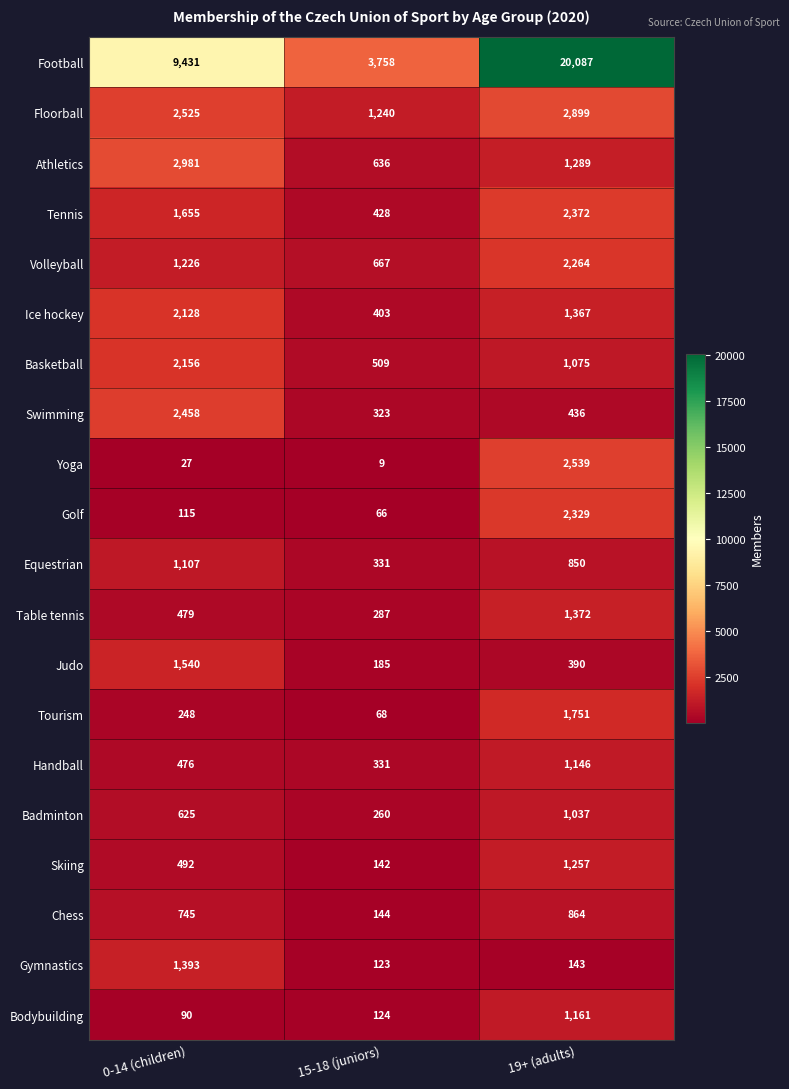

How many series are shown in this chart?

20